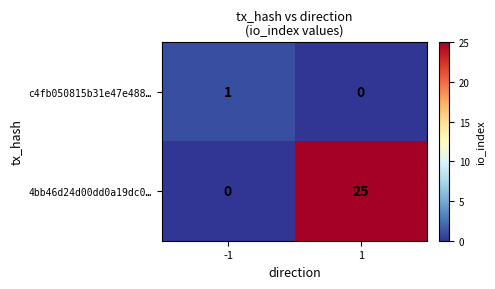

At how many categories does at least one series exceed 24?

1